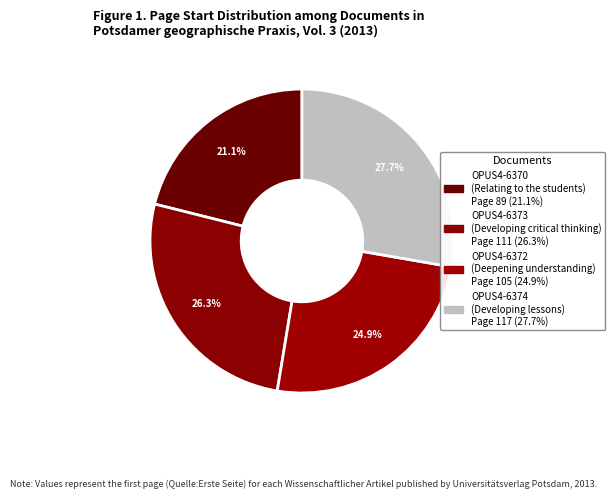

Is it true that OPUS4-6374 is 18% of the pie?

False